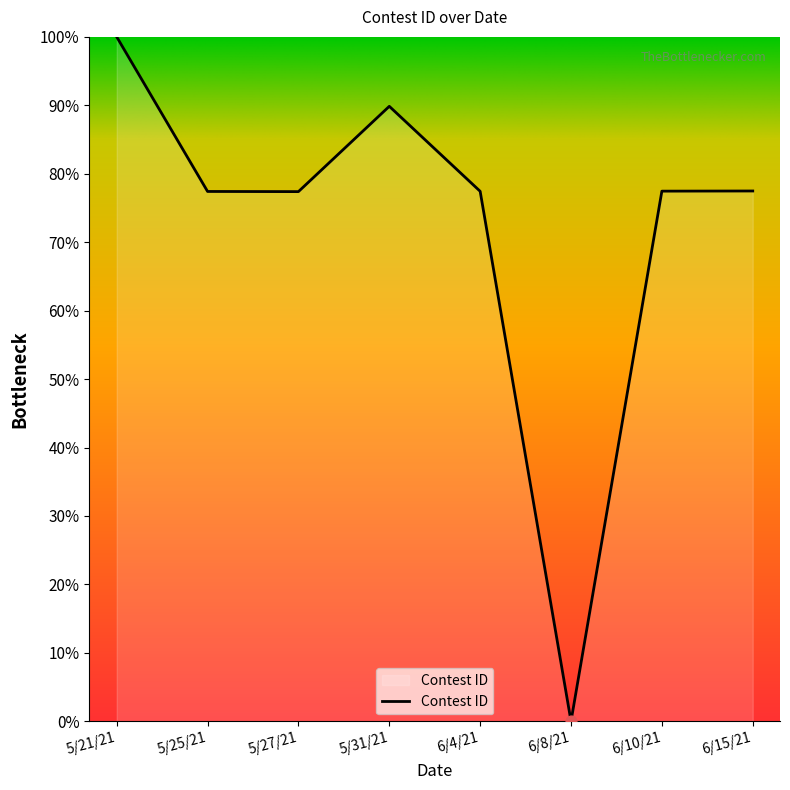

What is the change in value from 6/8/21 to 6/10/21?

+77.5